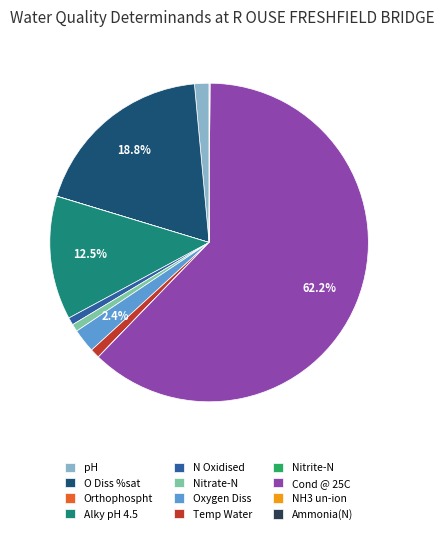

What is the ratio of the value at Oxygen Diss to the value at N Oxidised?

3.2